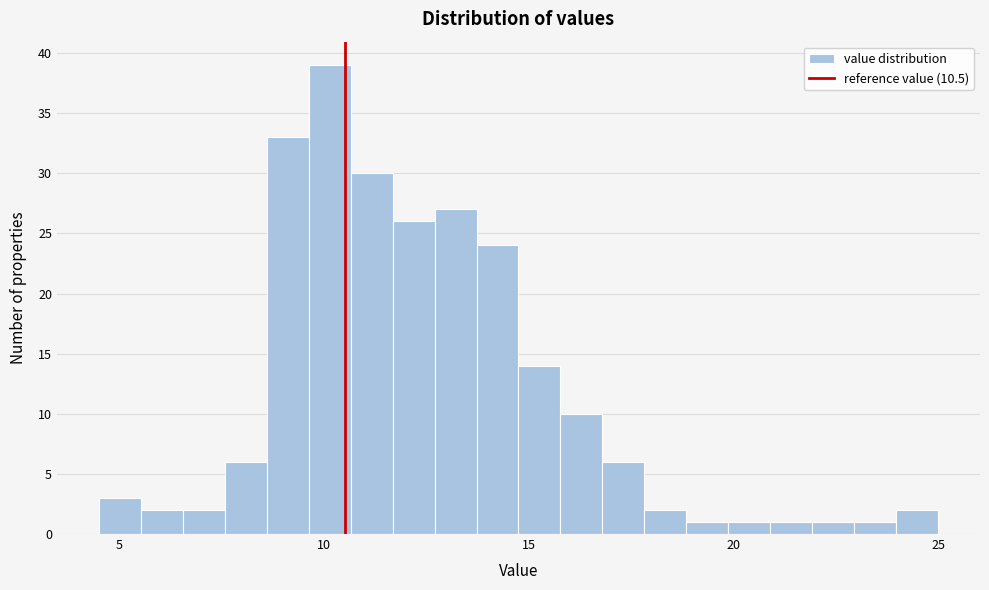

Read against the x-axis, roughly where is the centre of the tallest bar?

10.0